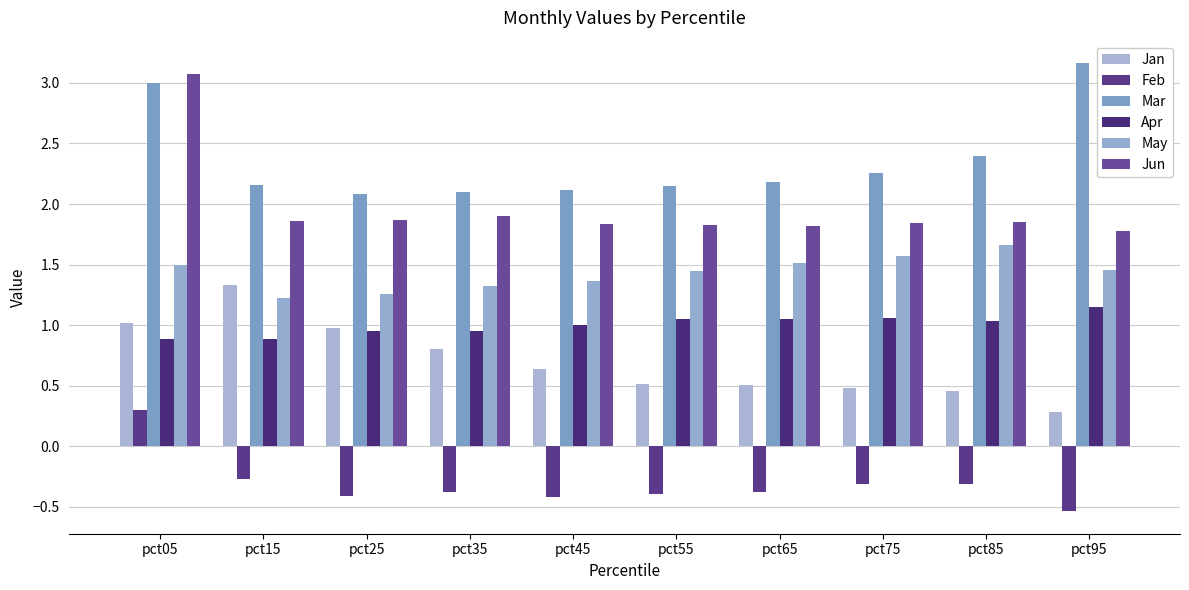

At which label does Apr reach its minimum?

pct05